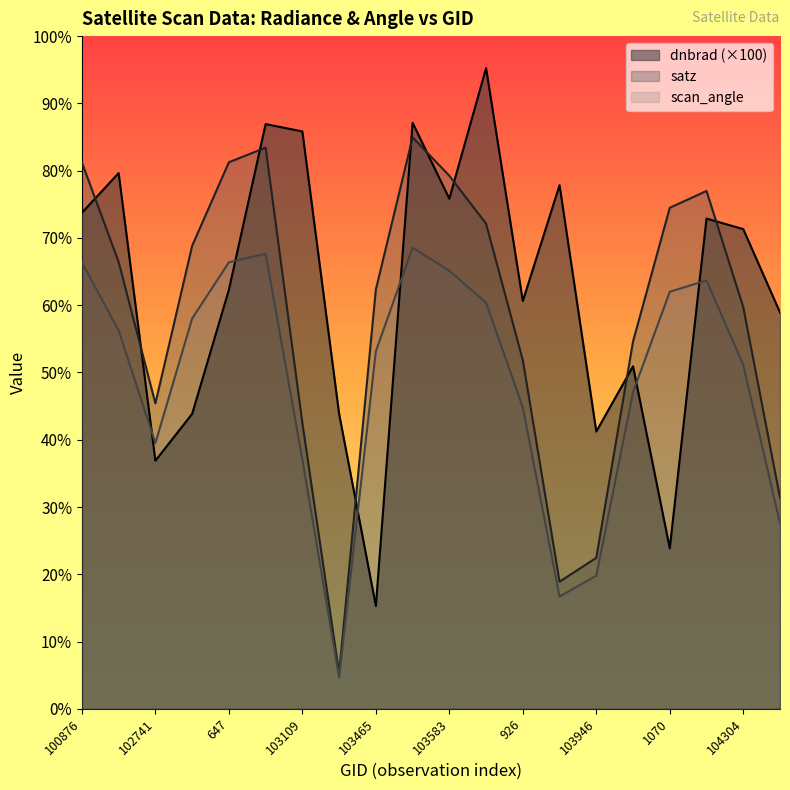

The dnbrad series shows 30.1 at 102741. True or false?

True